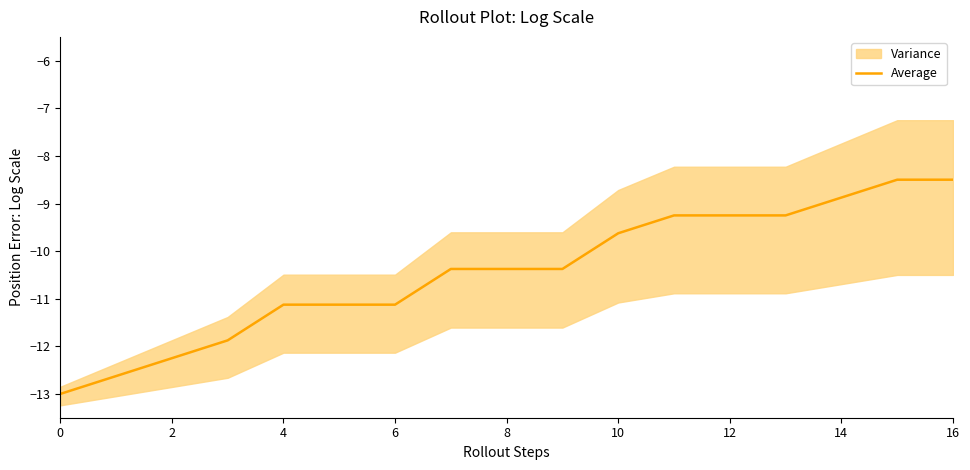

The value of Average at 14 is -8.9. True or false?

True